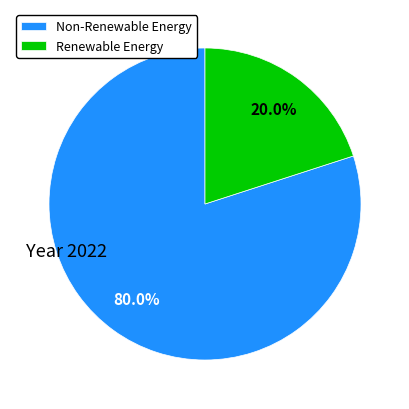

Is there a majority slice in this chart?

Yes